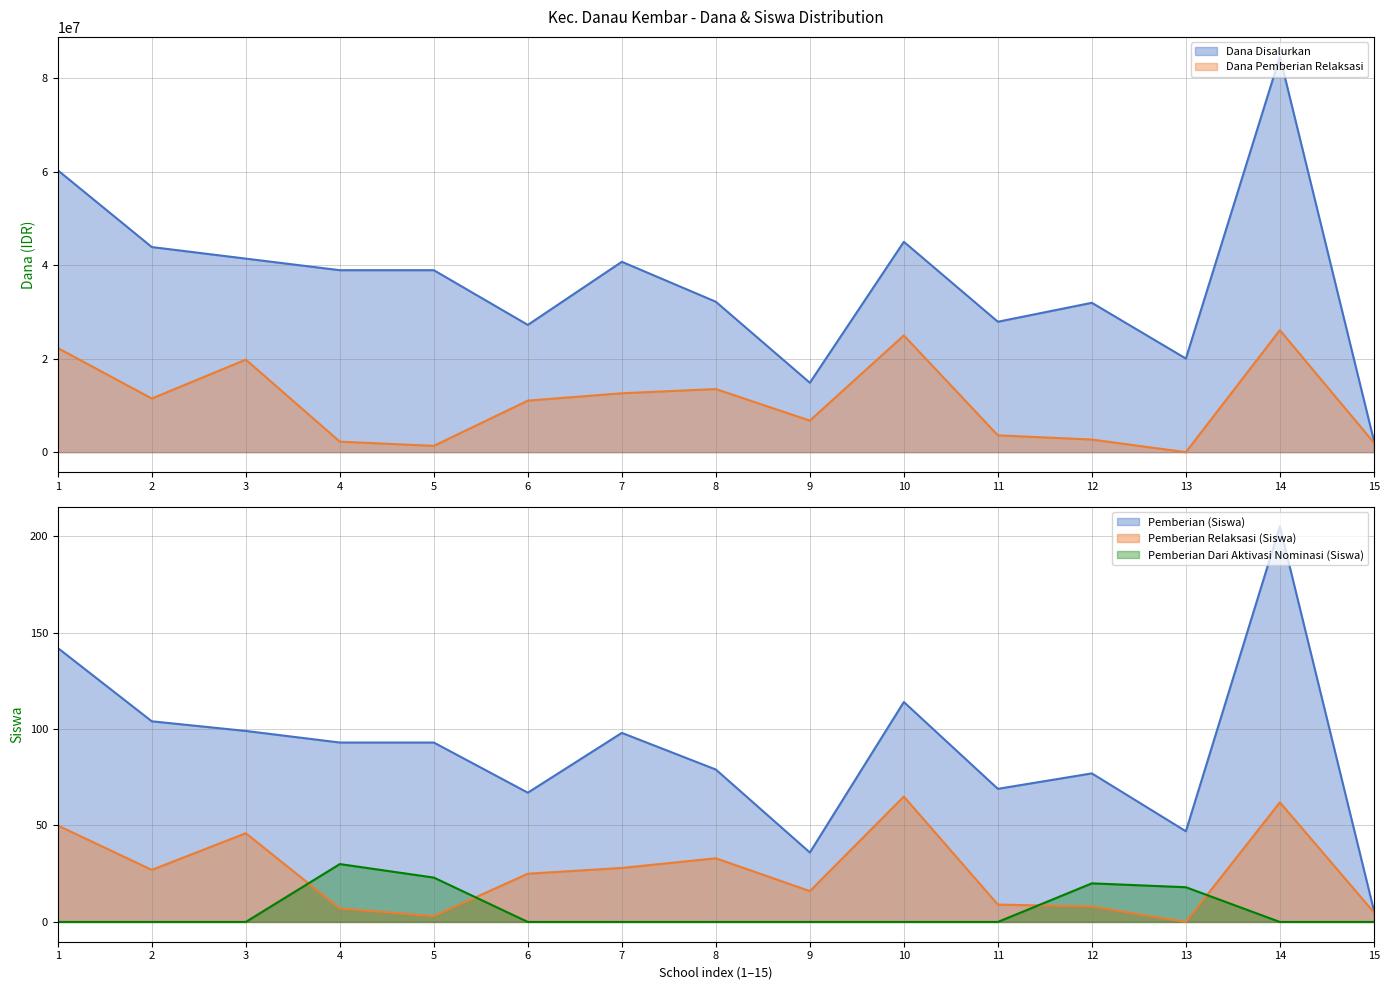

What is the sum of all Pemberian Dari Aktivasi Nominasi (Siswa) values?

91